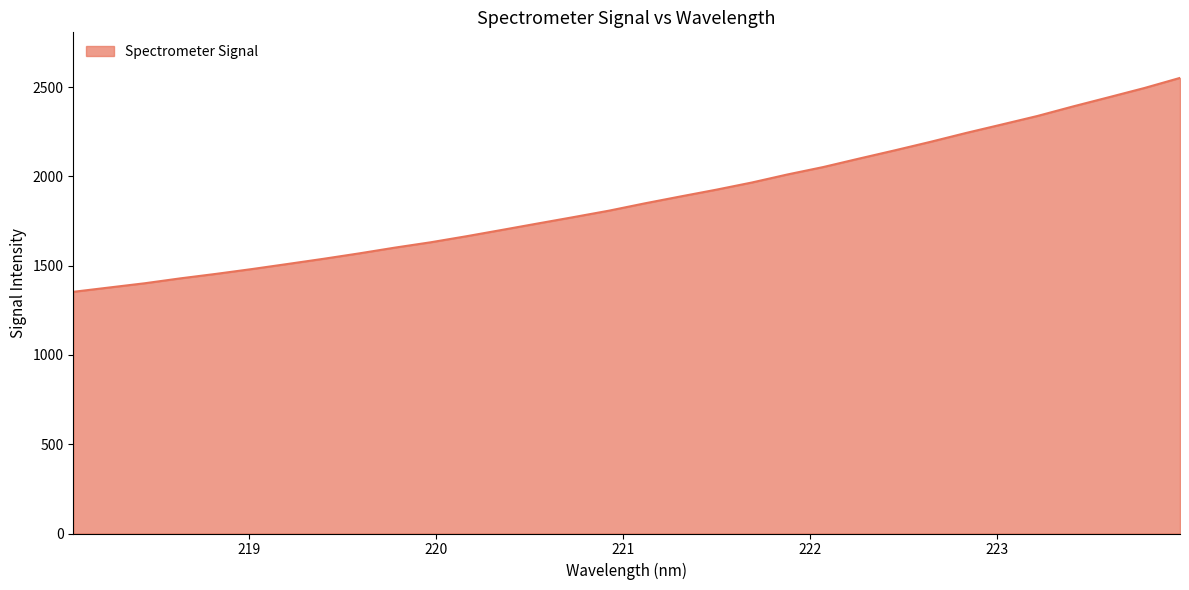

What is the smallest value displayed?

1353.8